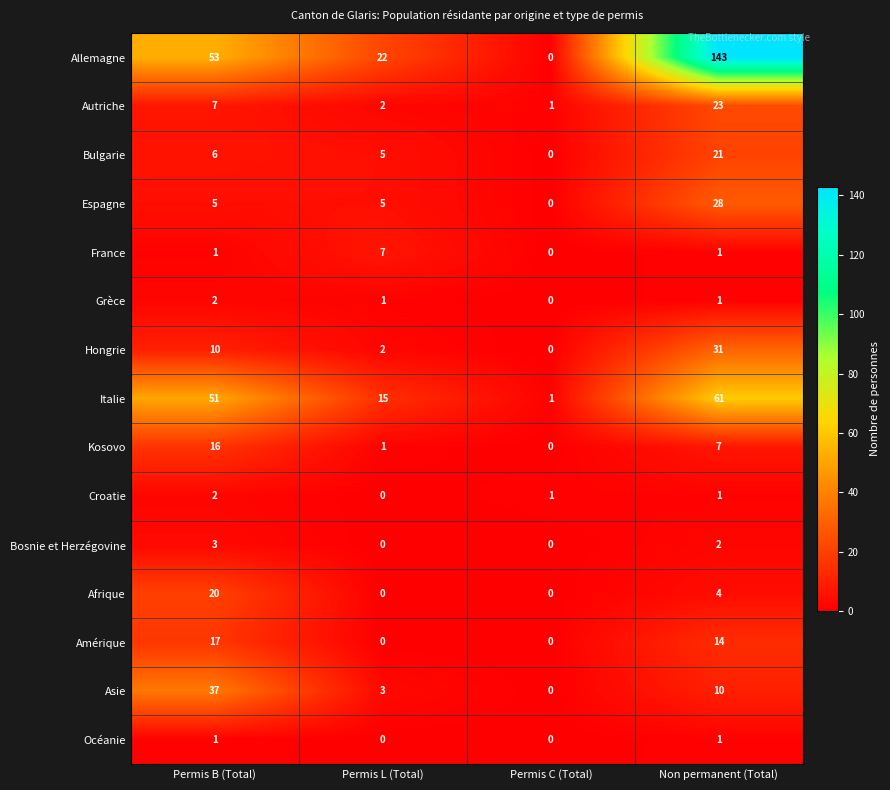

True or false: Italie has a value of 51 at Permis B (Total).

True